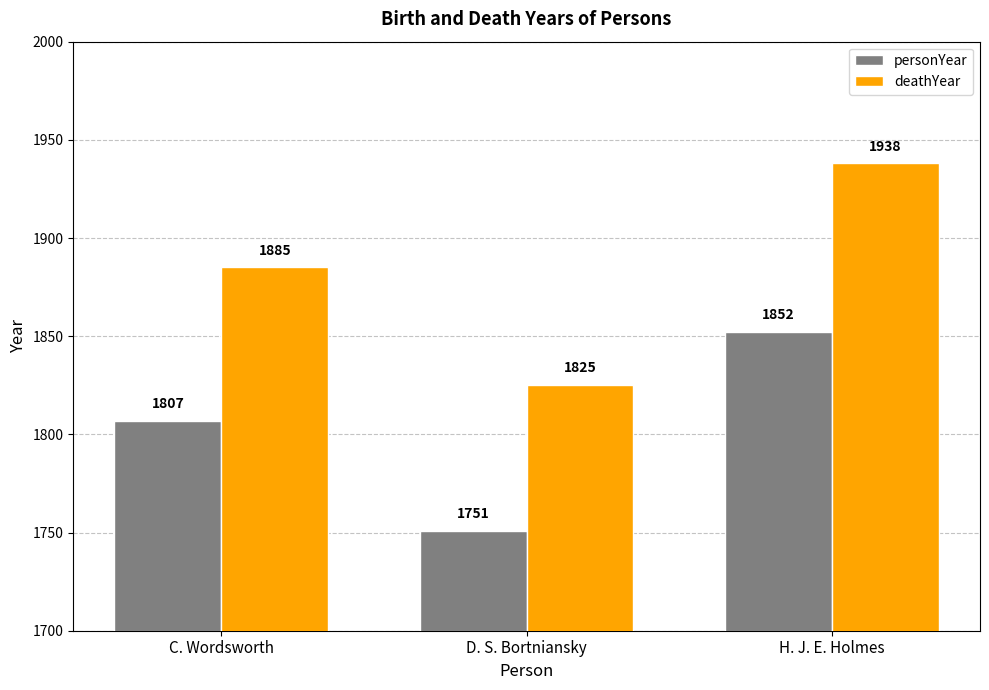

List the labels in order of deathYear value, smallest first.

D. S. Bortniansky, C. Wordsworth, H. J. E. Holmes